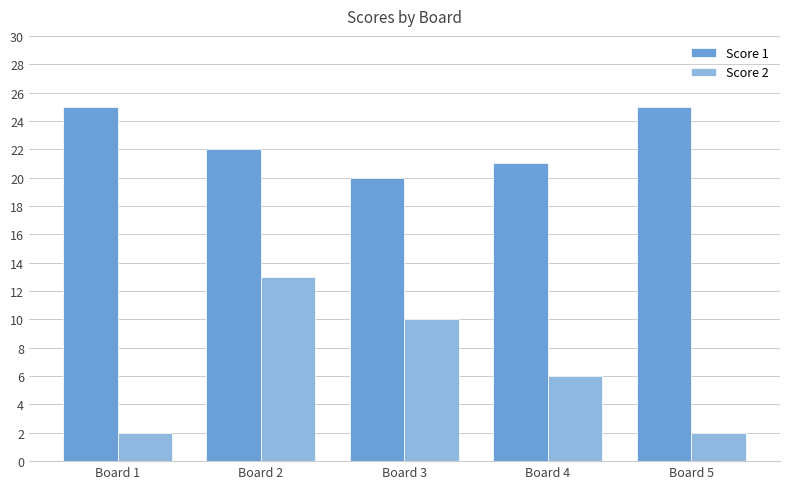

Count the number of categories in the chart.

5